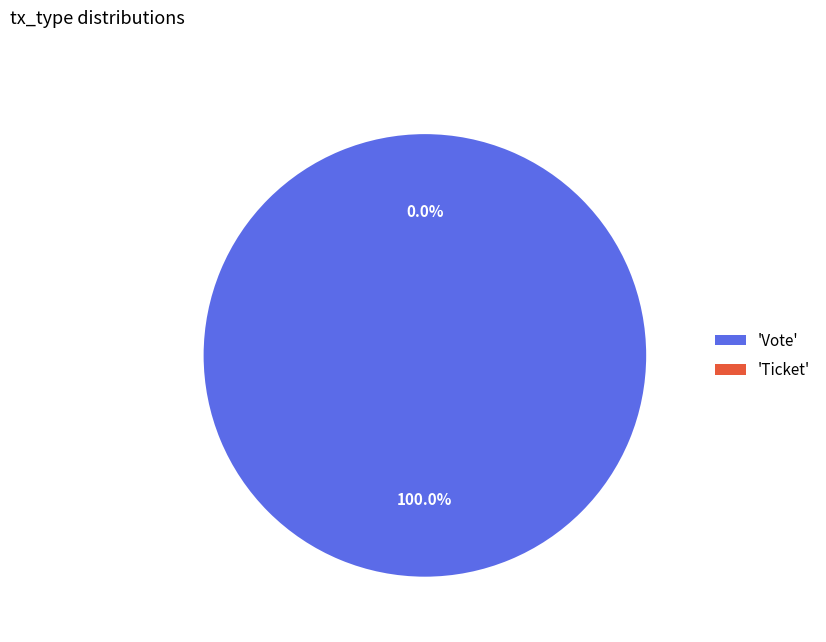

Which category has the smallest portion of the pie?

Ticket